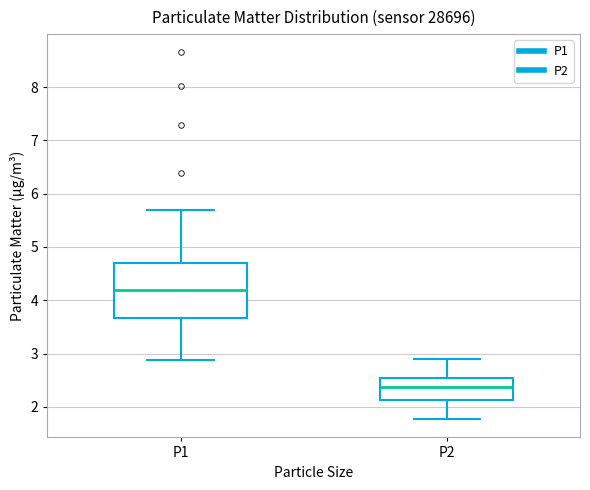

Reading left to right, read every box against the y-axis: the position of its median line, the range the box covers, and the ends of its whiskers. The values are not printed on the chart, so give them approximately, as read against the axis.

P1: median 4.2, box 3.7 to 4.7, whiskers 2.9 to 5.7
P2: median 2.4, box 2.1 to 2.5, whiskers 1.8 to 2.9